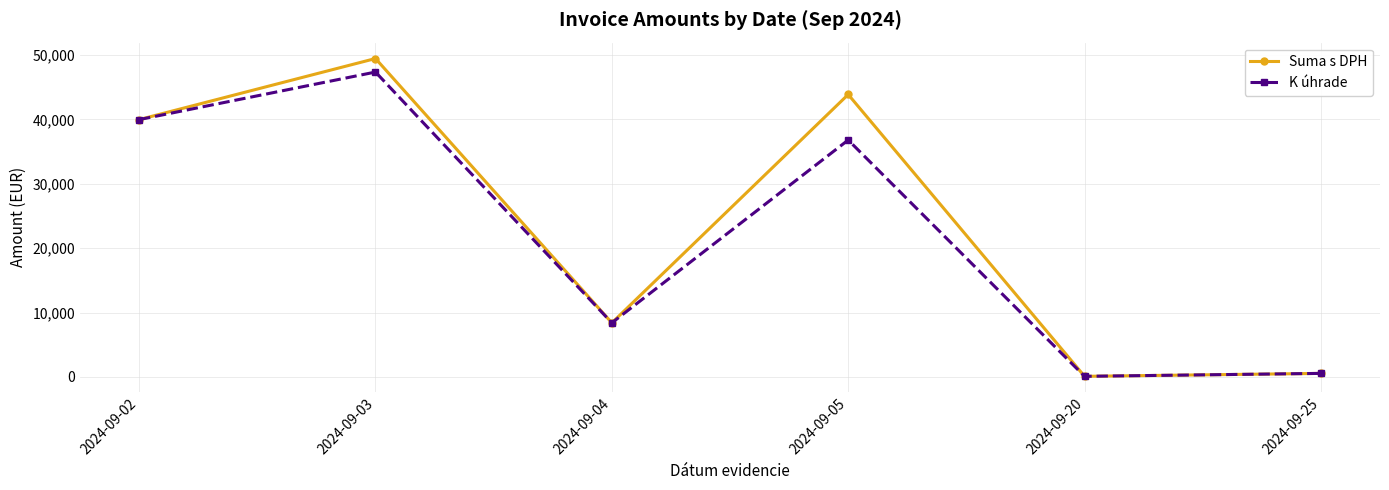

Reading right to left, what are all the values shown in this chart?

Suma s DPH: 2024-09-25=554.4	2024-09-20=99.0	2024-09-05=43859.8	2024-09-04=8401.9	2024-09-03=49444.6	2024-09-02=39962.4
K úhrade: 2024-09-25=554.4	2024-09-20=99.0	2024-09-05=36789.8	2024-09-04=8401.9	2024-09-03=47344.6	2024-09-02=39962.4